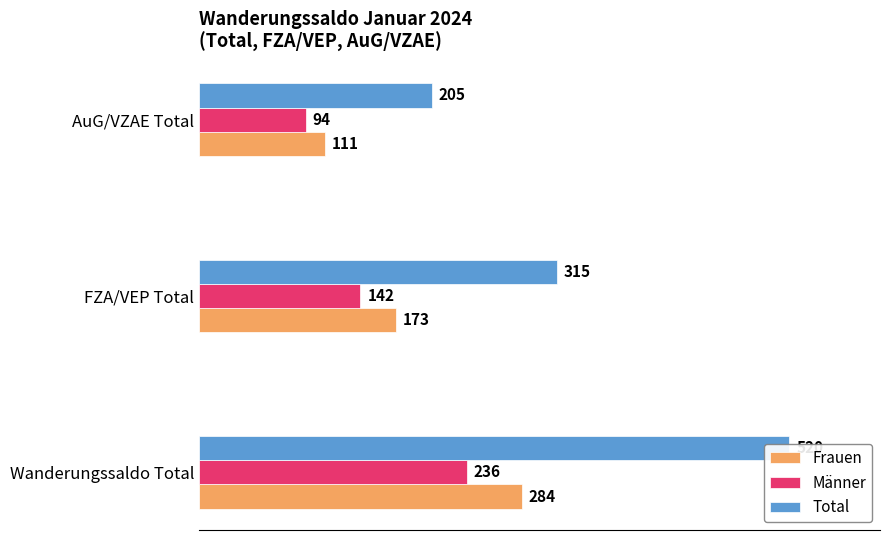

The value of Total at AuG/VZAE Total is 269. True or false?

False